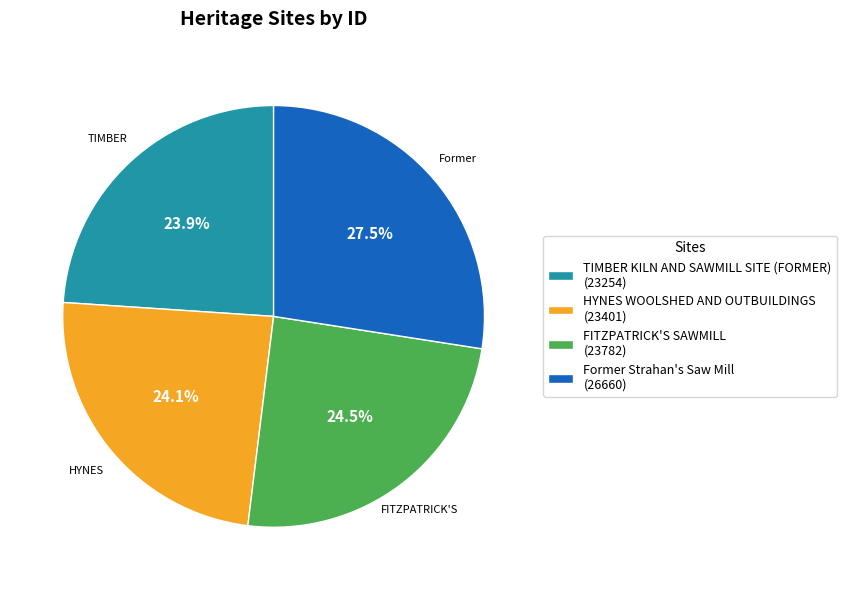

Do Former Strahan's Saw Mill and HYNES WOOLSHED AND OUTBUILDINGS together represent more than half of the pie?

Yes